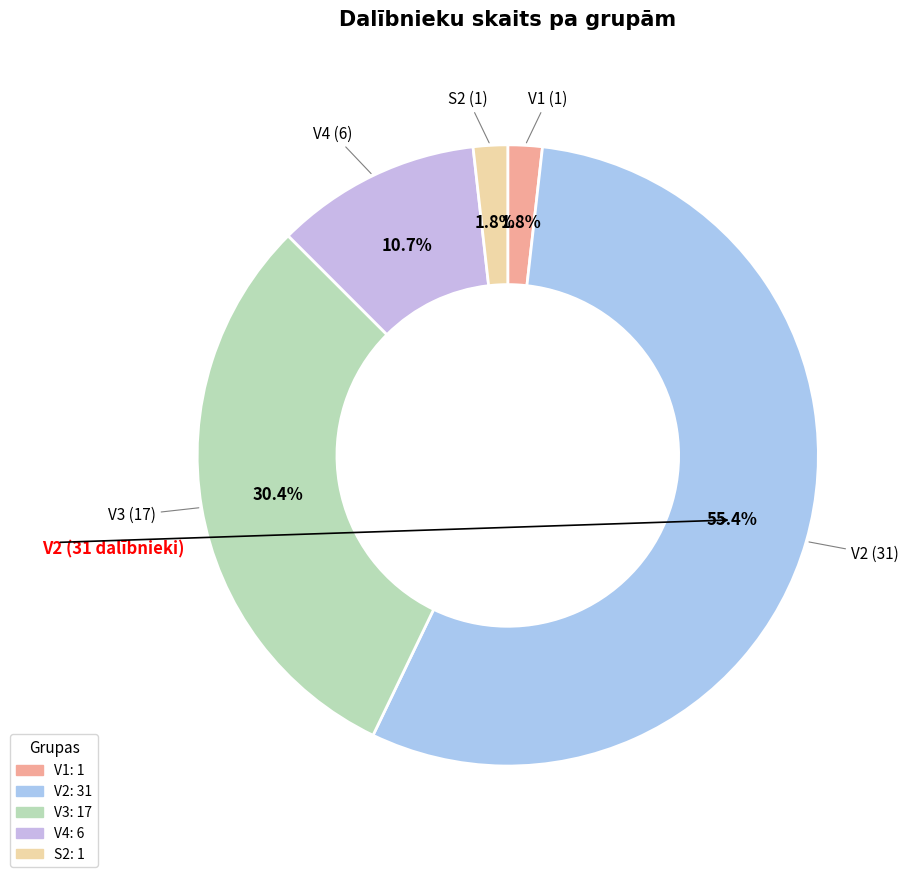

Which category has the biggest portion of the pie?

V2